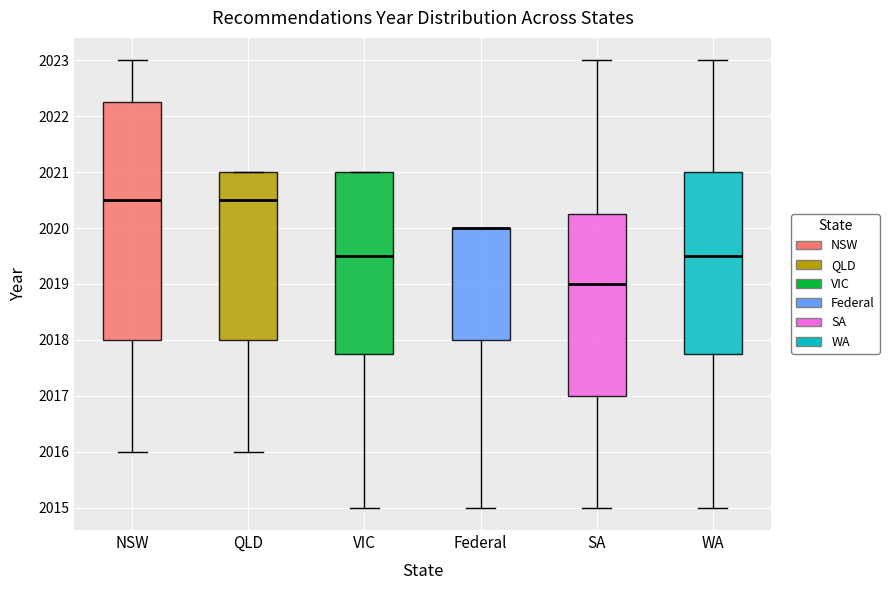

Comparing the boxes themselves (not the whiskers), which one is the tallest?

NSW